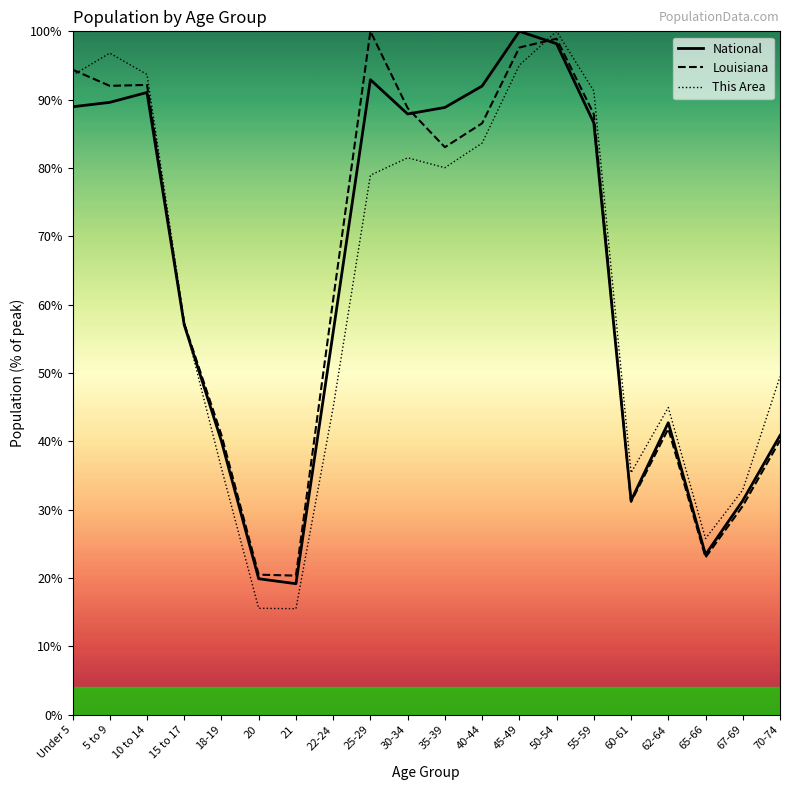

What is the label of the 20th point from the left?

70-74